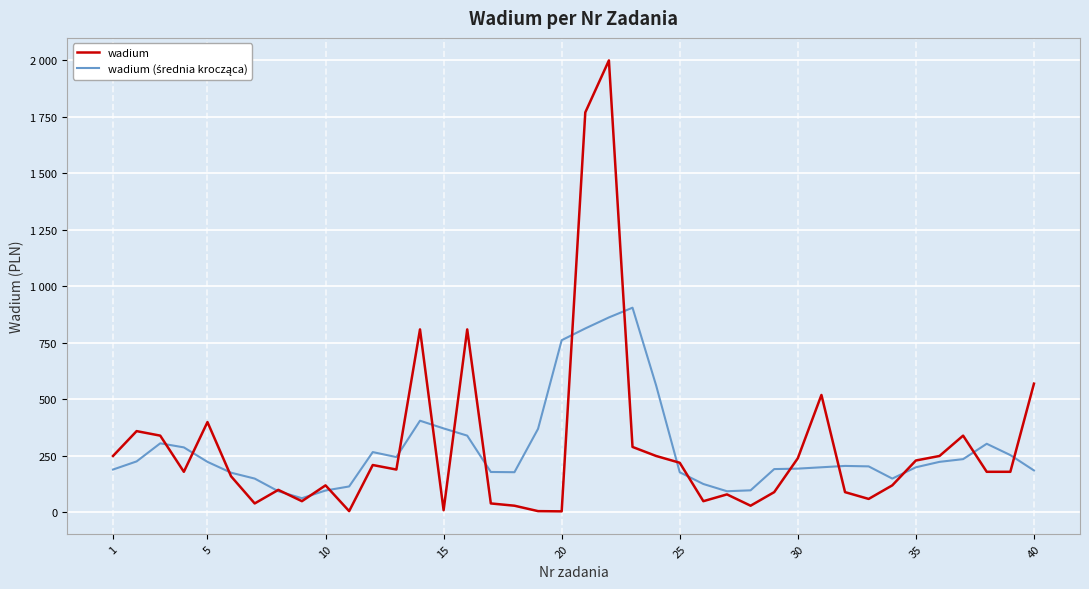

Does the chart have visible grid lines?

Yes